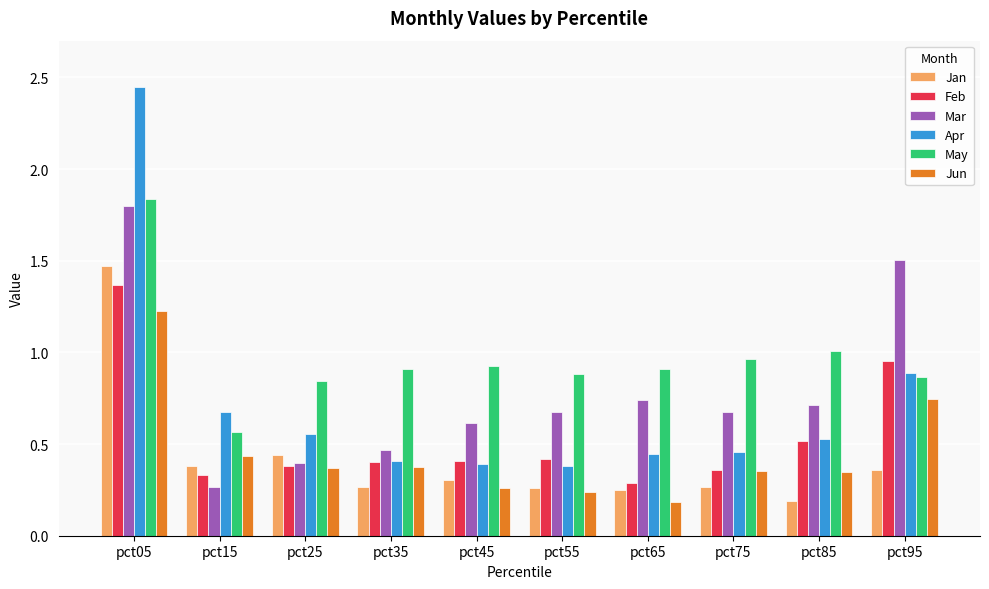

Is the value of Jun at pct25 greater than the value of Jan at pct55?

Yes